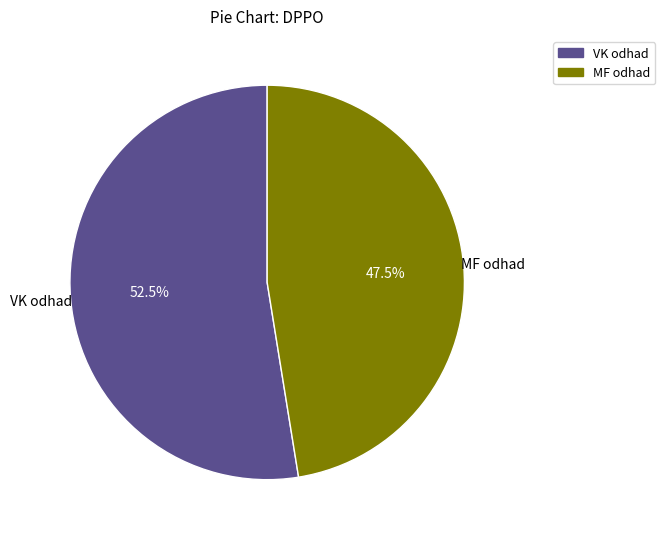

Is there any slice that represents more than half of the pie?

Yes